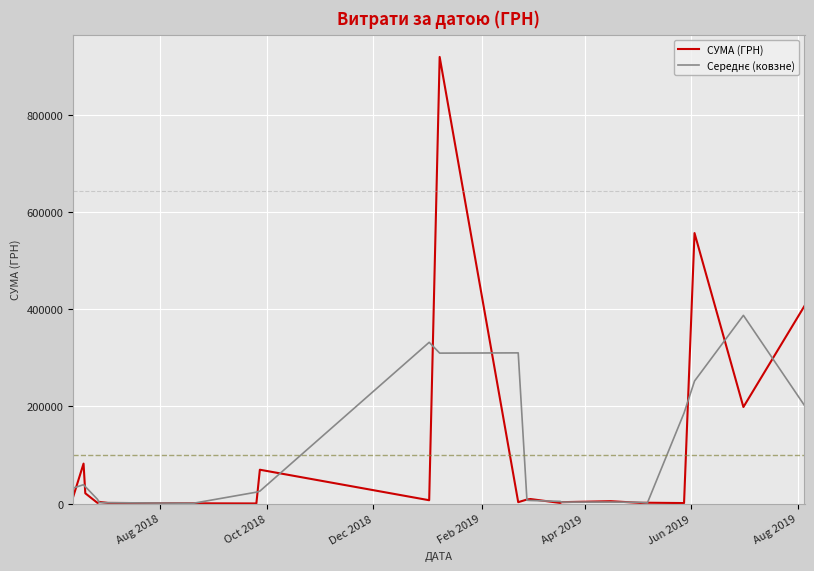

What is the greatest value displayed?

920197.5